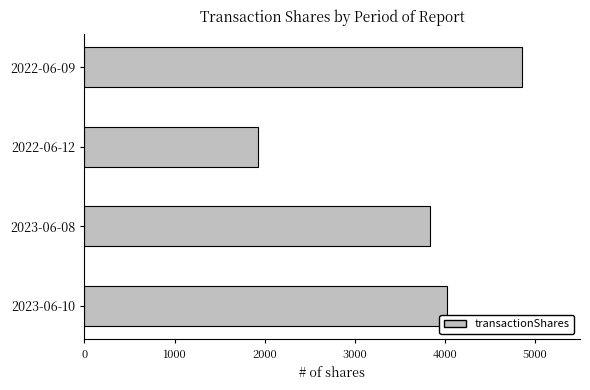

What is the change in value from 2023-06-10 to 2022-06-12?

-2094